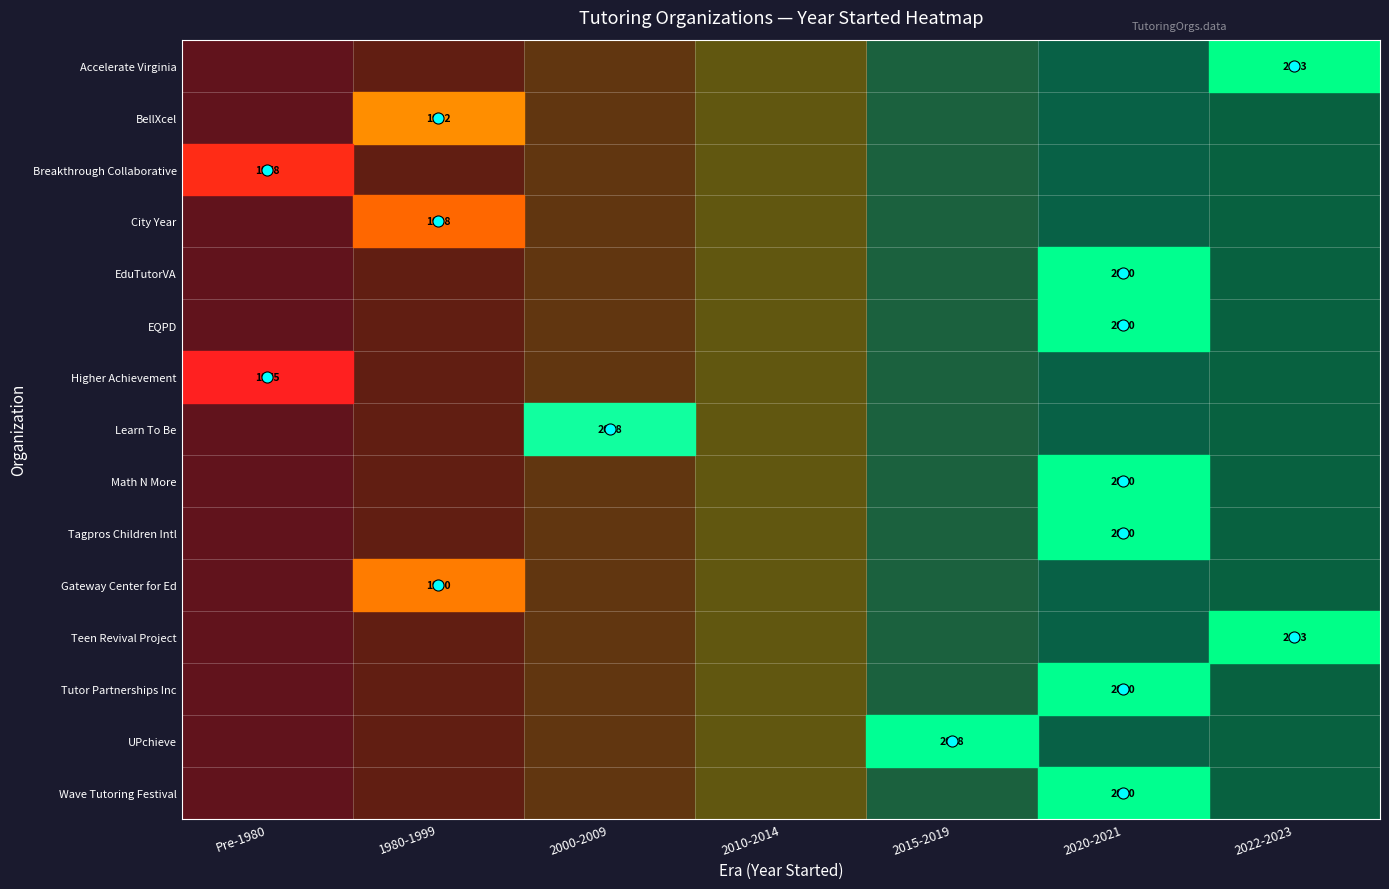

The Accelerate Virginia series shows 0.1 at 2010-2014. True or false?

False